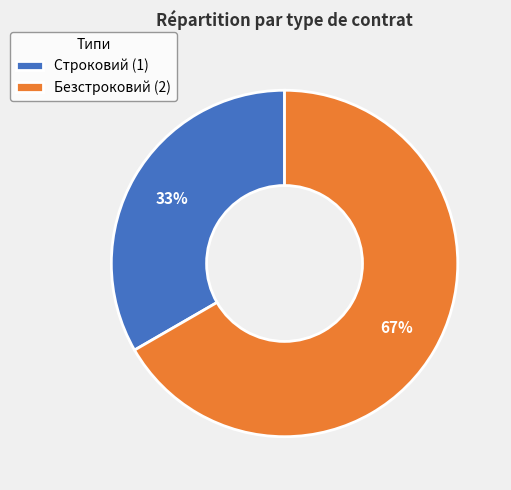

Is it true that Безстроковий is 67% of the pie?

True